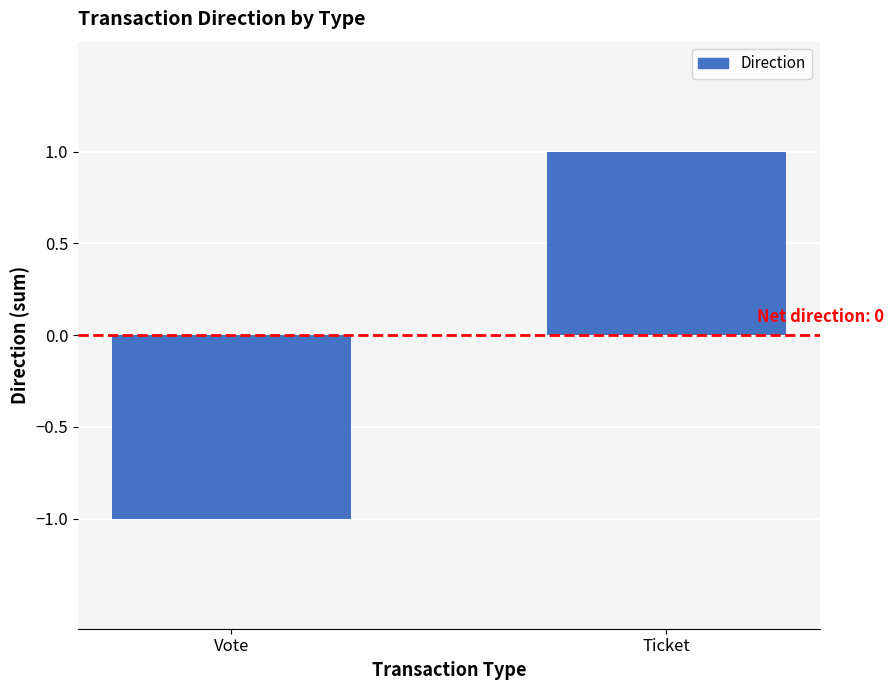

Rank the categories by value from lowest to highest.

Vote, Ticket